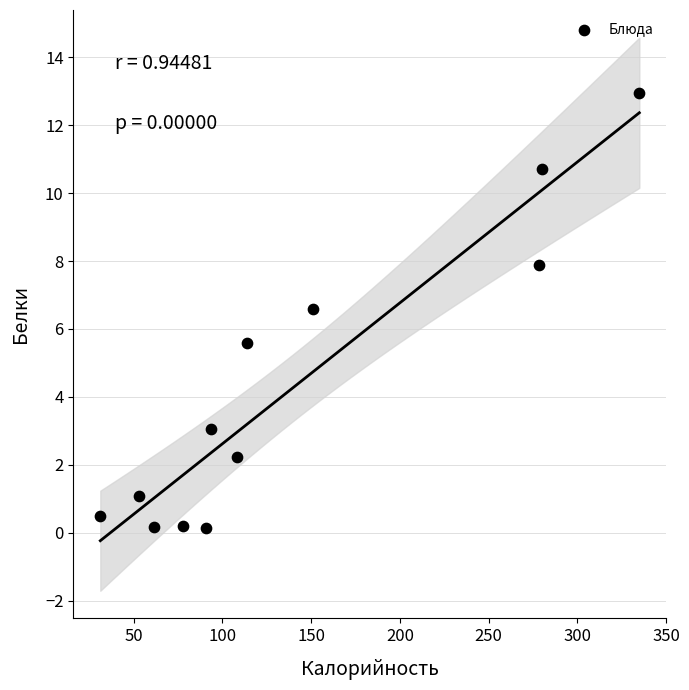

What is the average Y value?

4.3